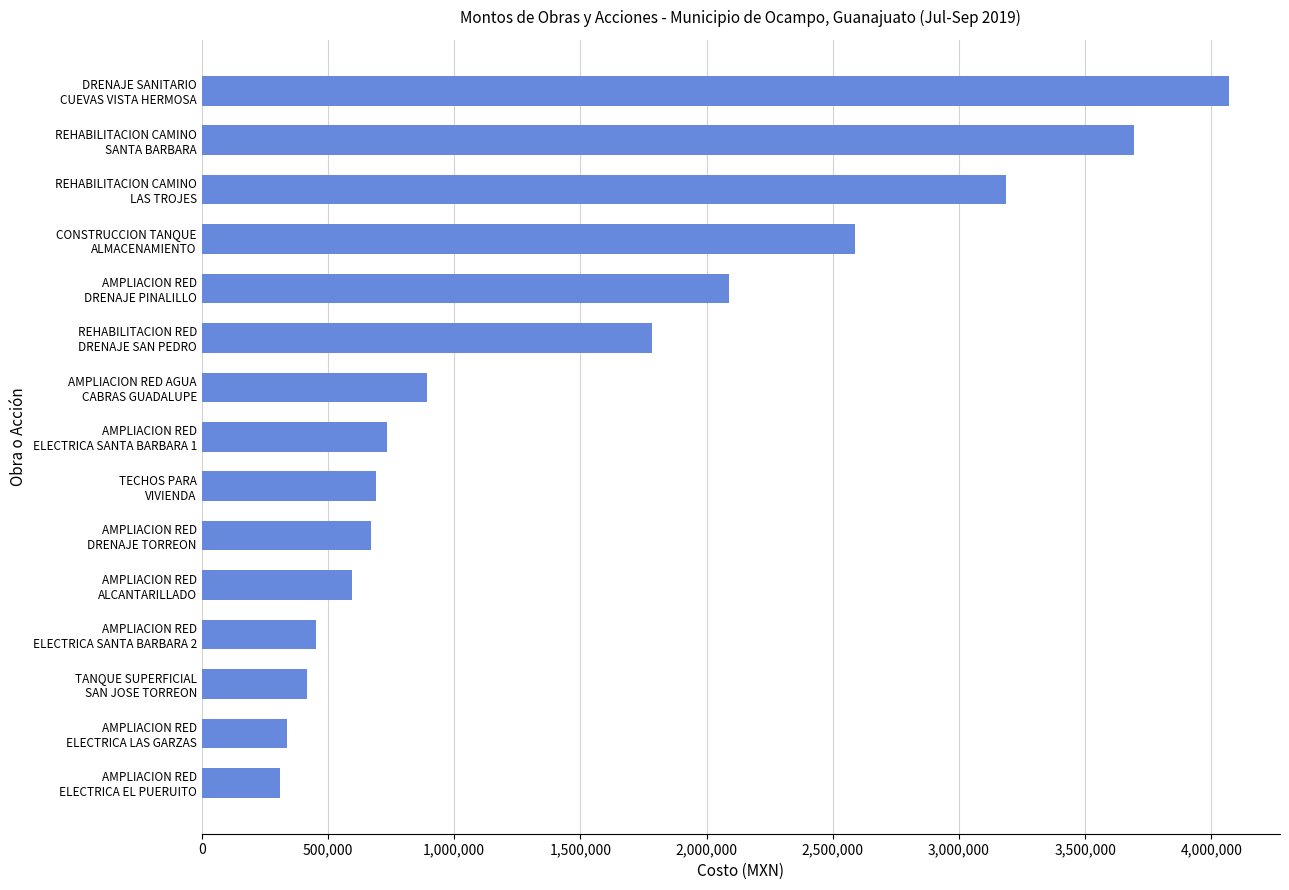

What is the minimum value shown in the chart?

309452.2